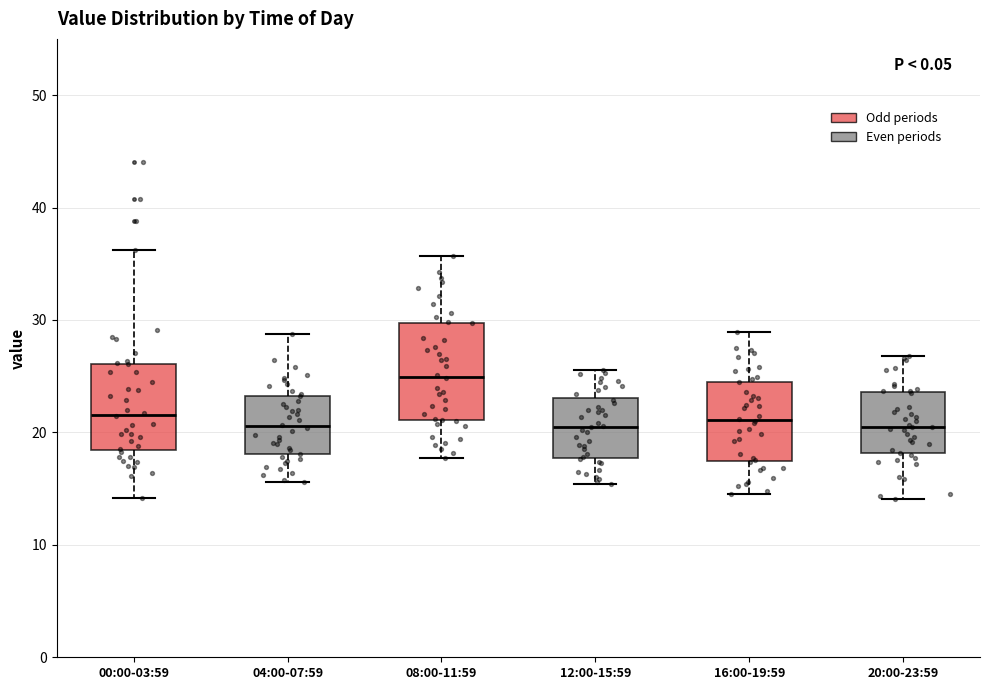

Comparing the boxes themselves (not the whiskers), which one is the tallest?

08:00-11:59